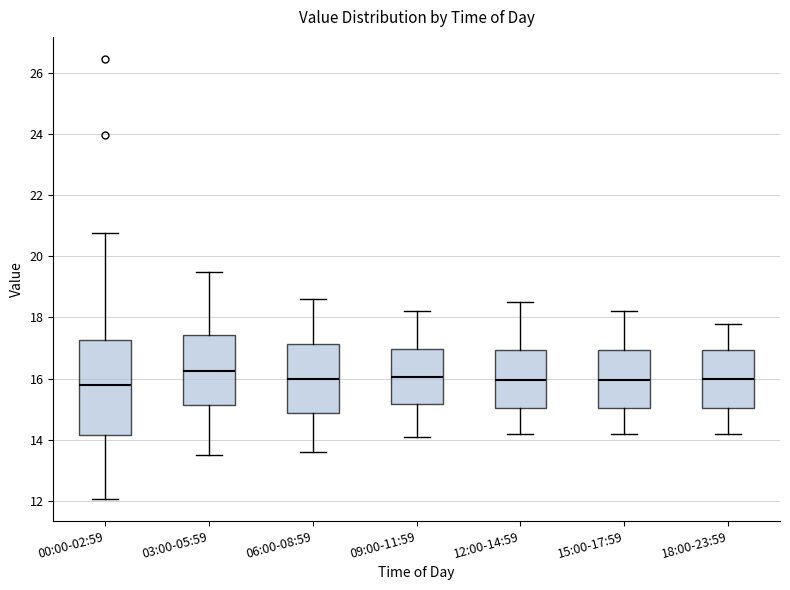

Which box is the tallest, from its lower edge to its upper edge?

00:00-02:59